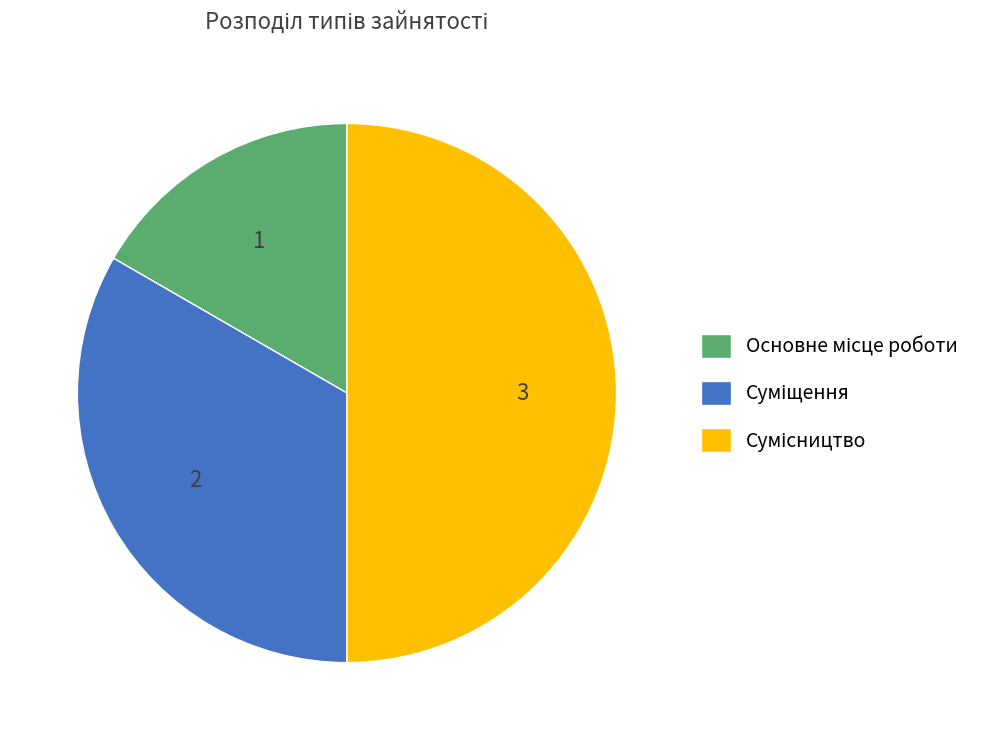

True or false: Сумісництво accounts for 50% of the total.

True